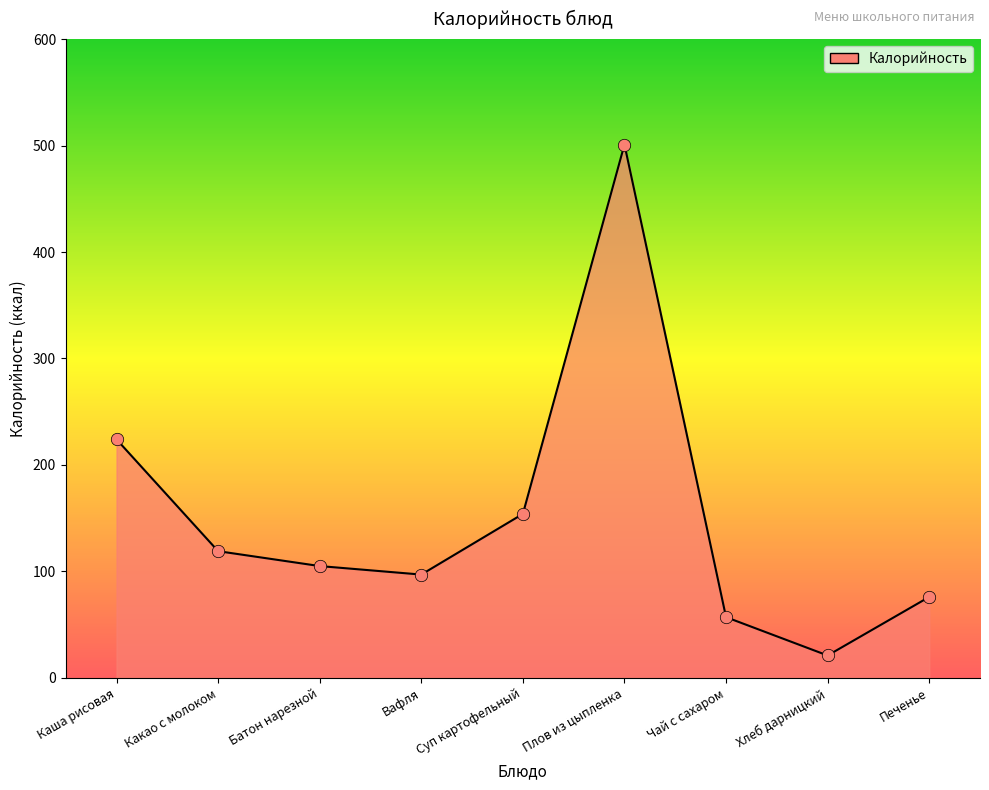

Which has a higher value, Какао с молоком or Чай с сахаром?

Какао с молоком